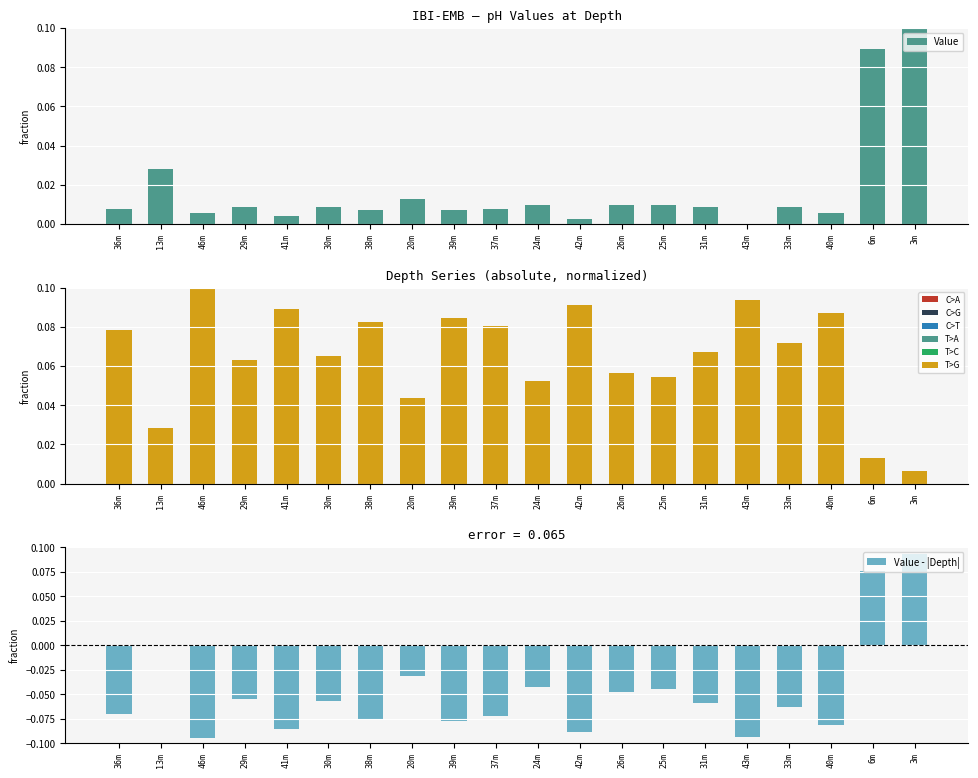

Rank the series by their maximum value, from highest to lowest.

Value, Depth, Value - |Depth|